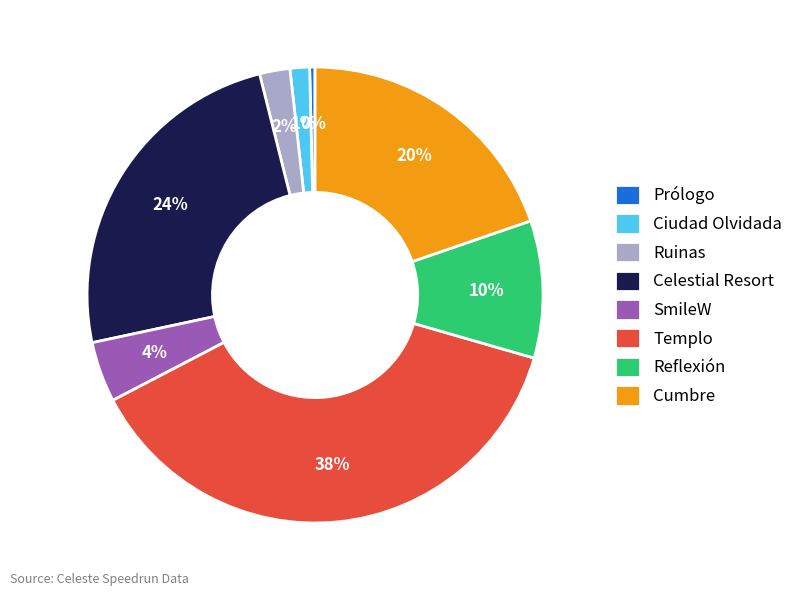

Is the sum of Reflexión and Prólogo greater than half?

No